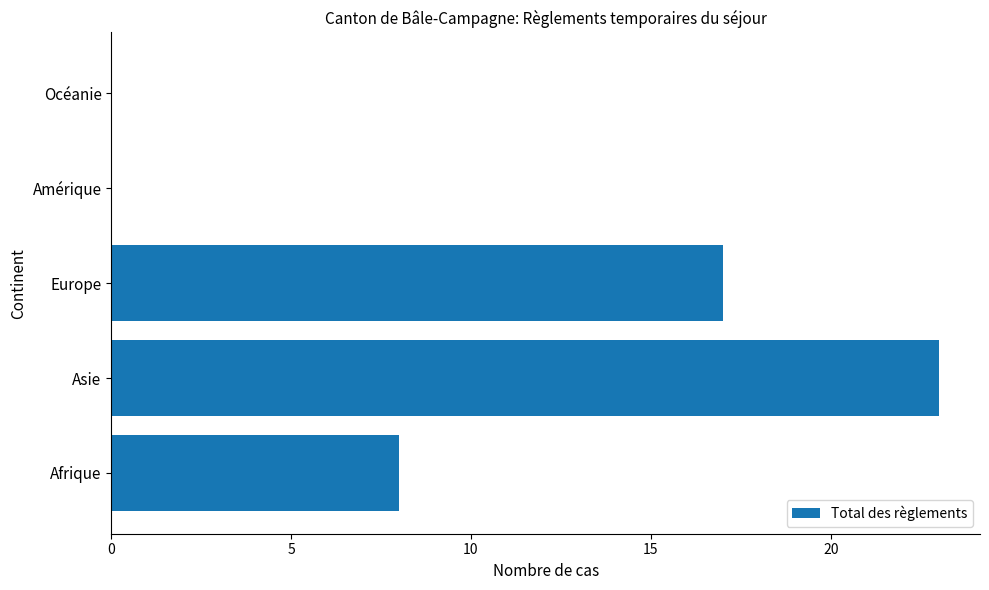

What is the average value?

10